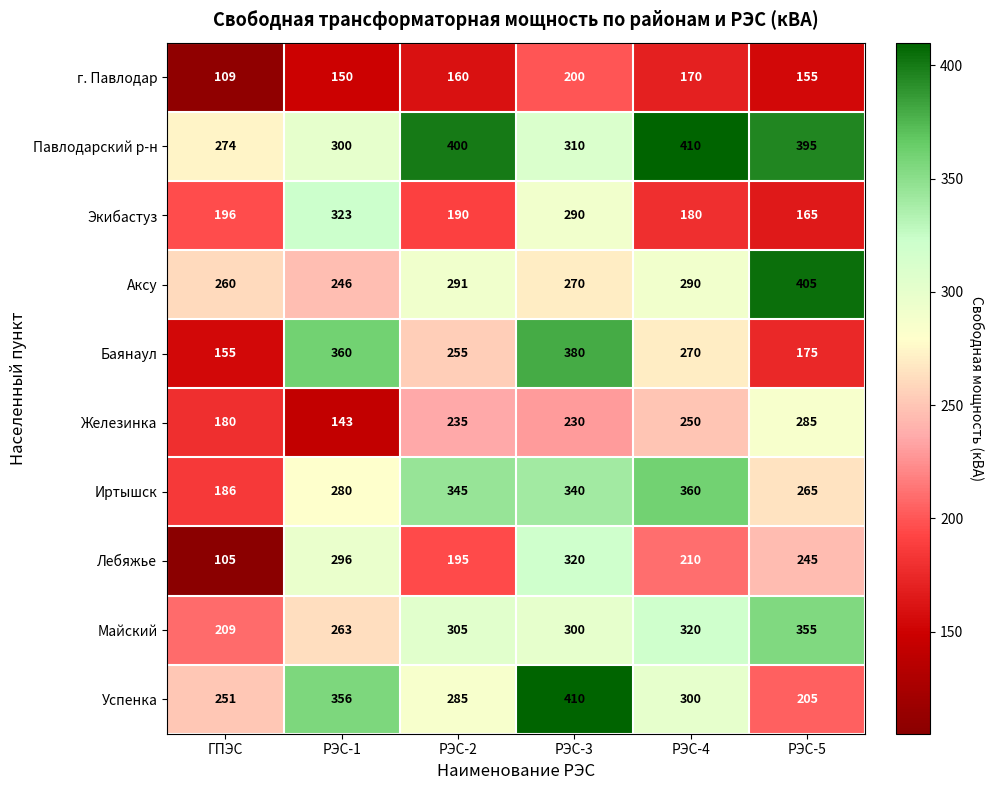

What is the total value across all series at РЭС-4?

2760